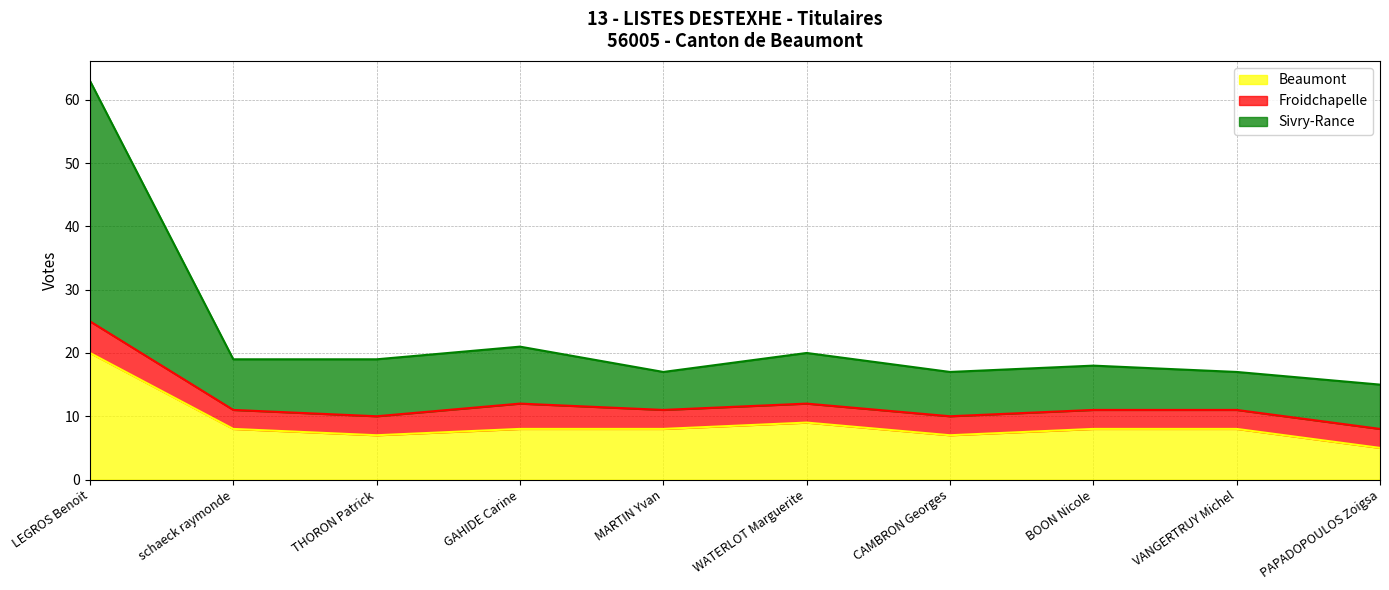

What is the lowest value of the Beaumont series?

5